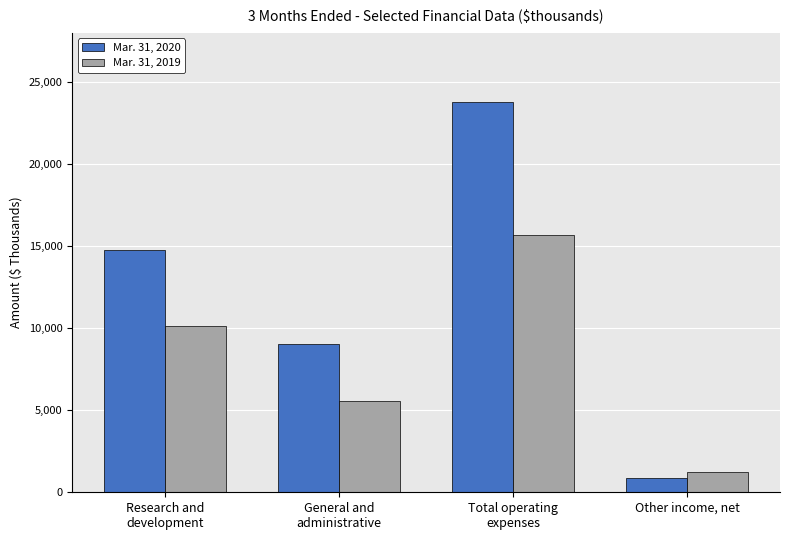

Rank the series at Total operating
expenses from lowest to highest value.

Mar. 31, 2019, Mar. 31, 2020